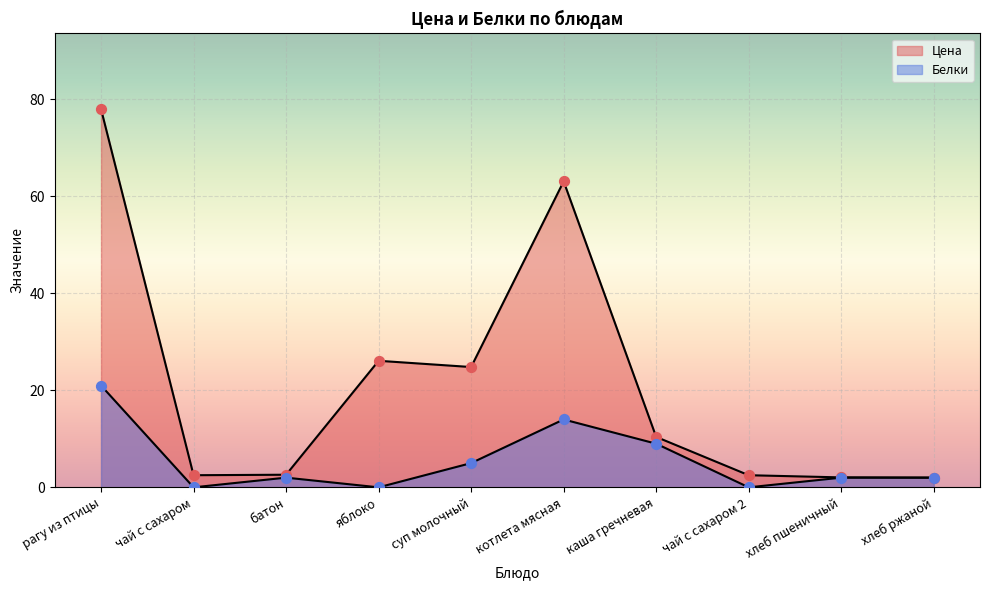

What are all the series names shown in the legend?

Цена, Белки